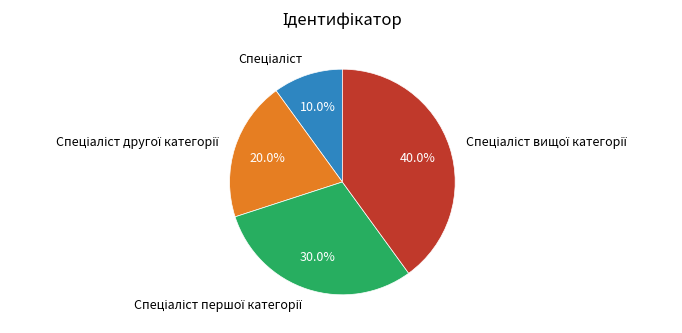

Is there any slice that represents more than half of the pie?

No